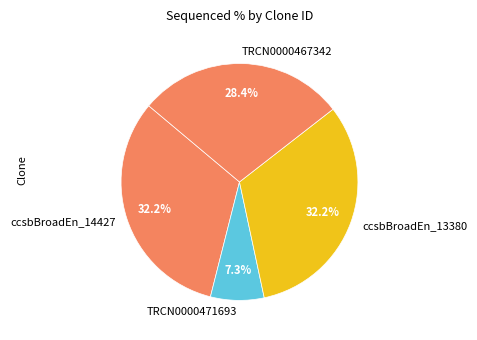

Count the number of slices in the pie.

4